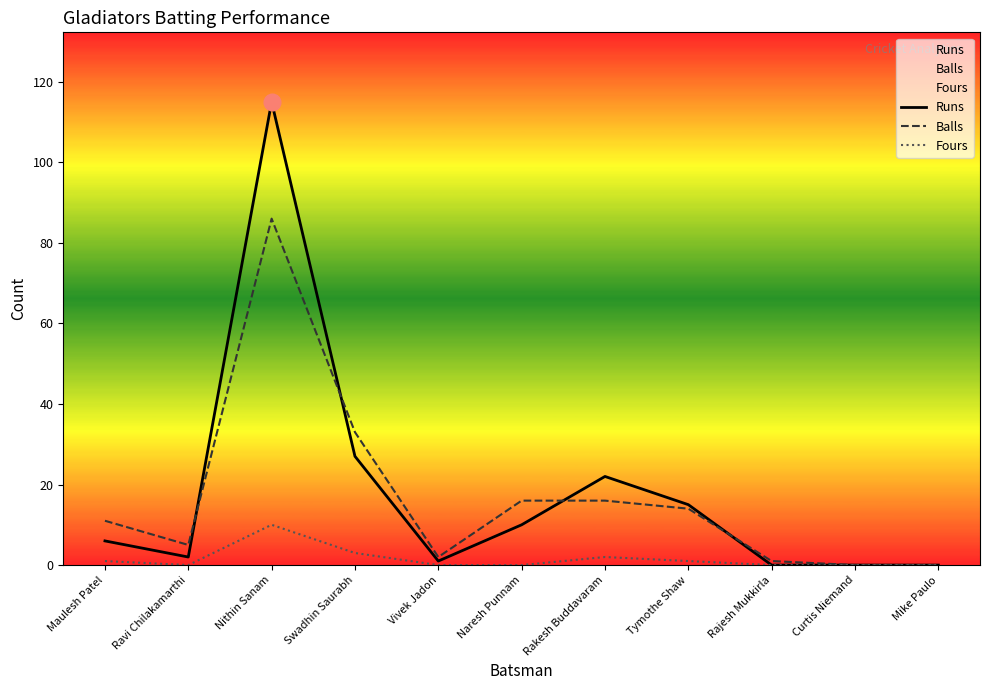

Where is Balls nearest to the value 43?

Swadhin Saurabh